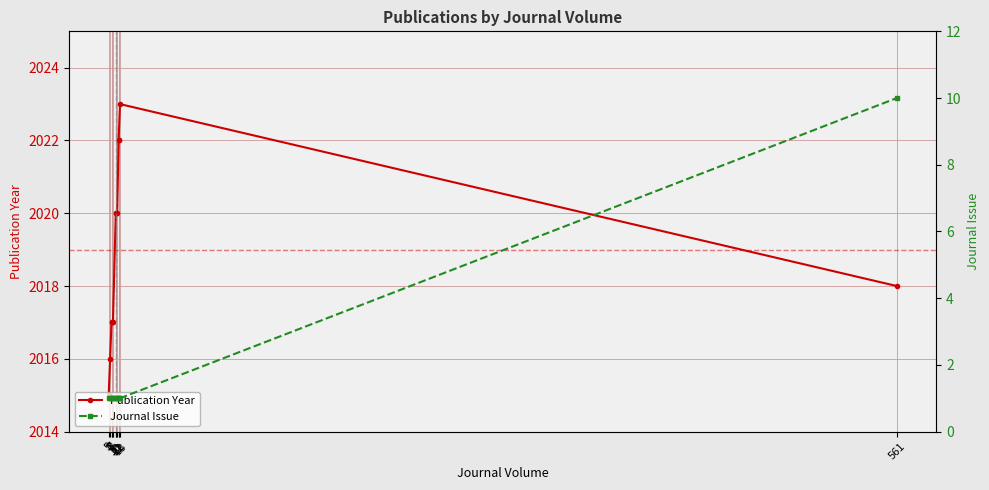

Is it true that Journal Issue equals 2 at 13?

False